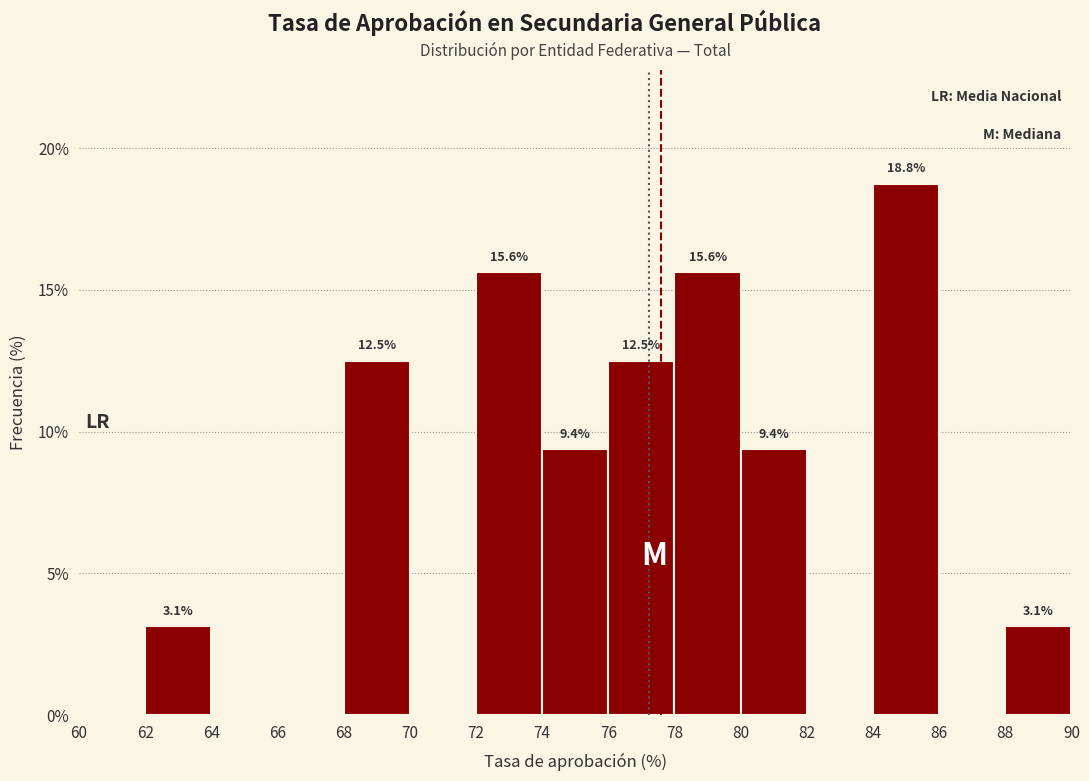

Which range on the x-axis has the tallest bar?

84 to 86